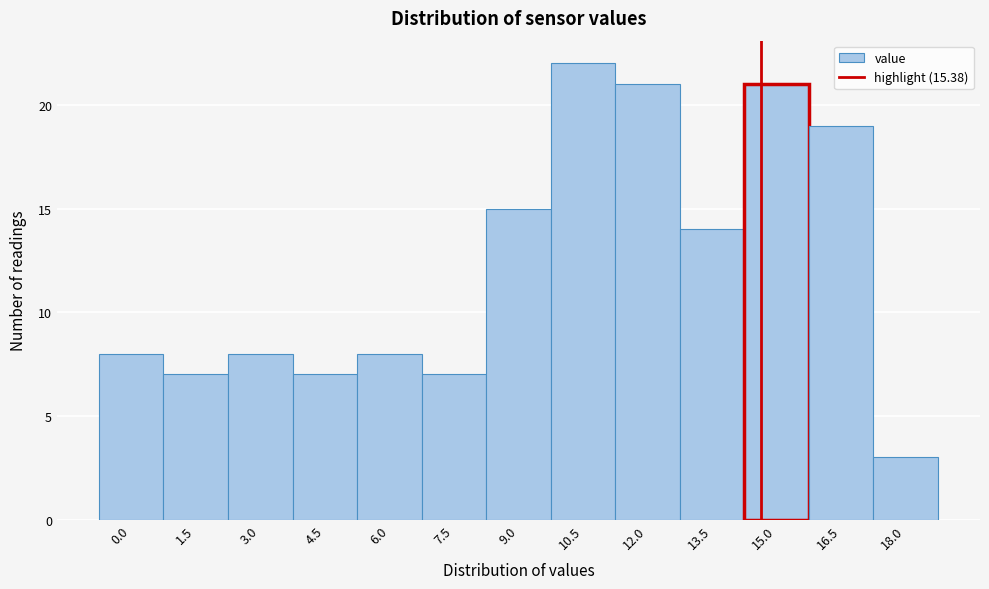

Reading left to right, list all the values displayed in this chart.

0.0=8	1.5=7	3.0=8	4.5=7	6.0=8	7.5=7	9.0=15	10.5=22	12.0=21	13.5=14	15.0=21	16.5=19	18.0=3